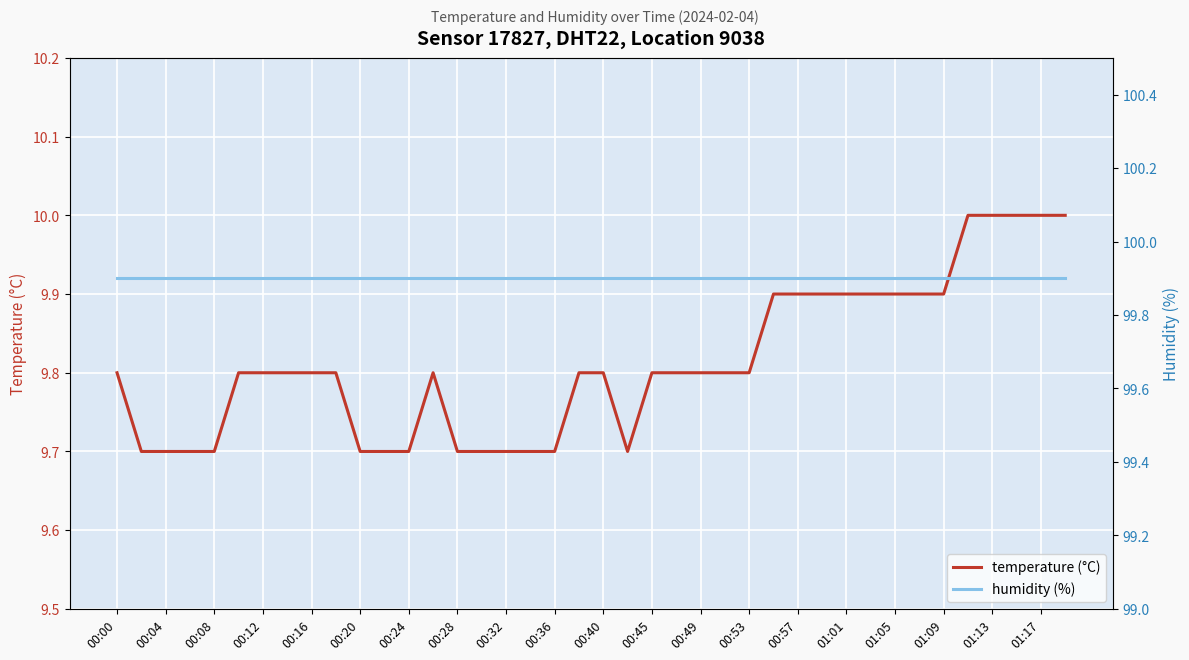

Is it true that temperature (°C) equals 9.8 at 00:12?

True